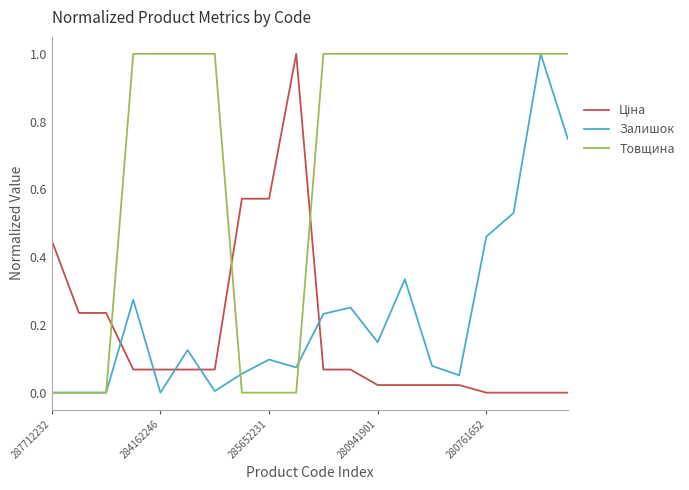

Which series has the largest total across all categories?

Товщина